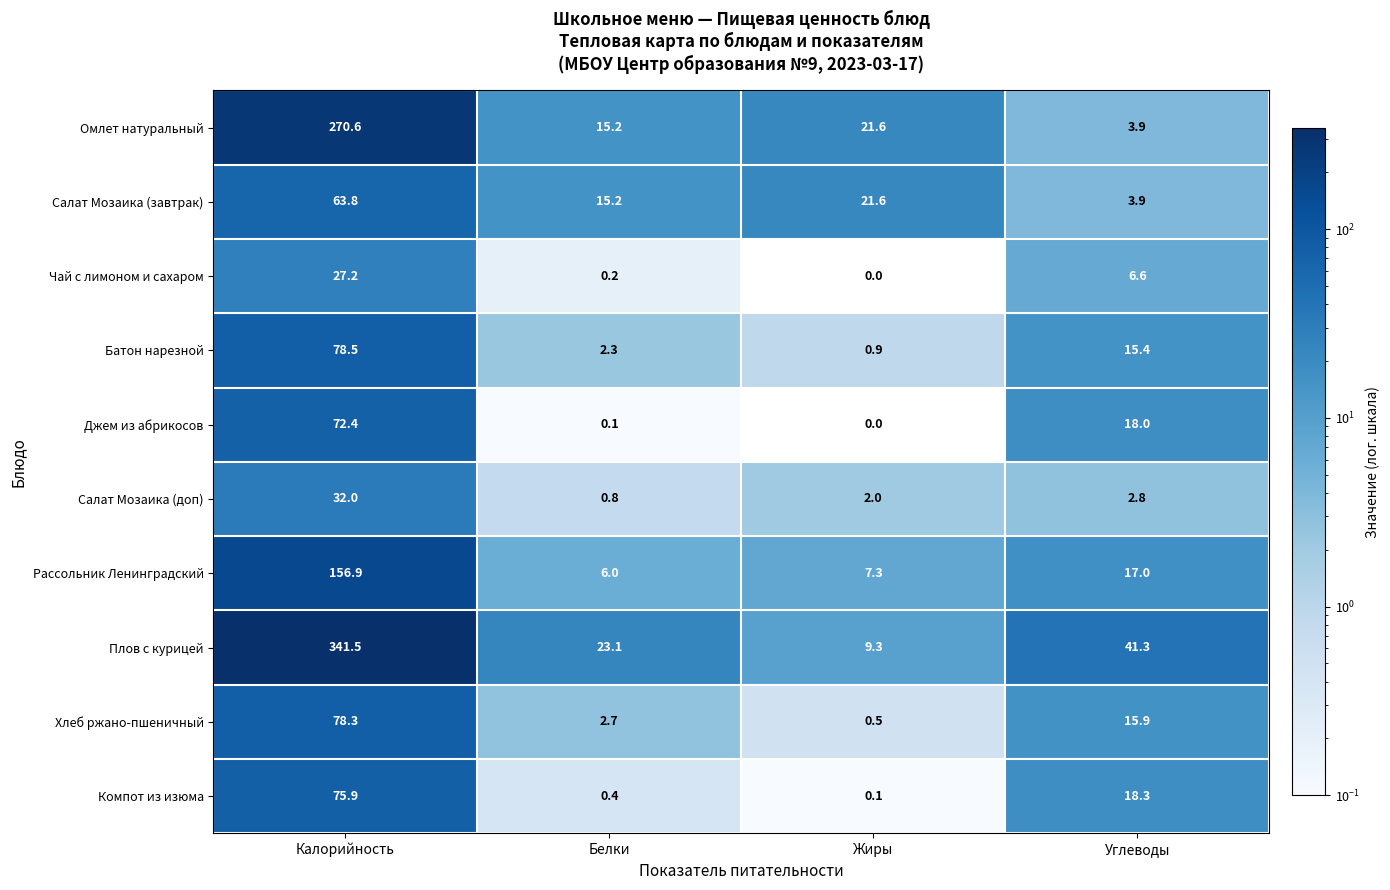

Count the number of categories in the chart.

4